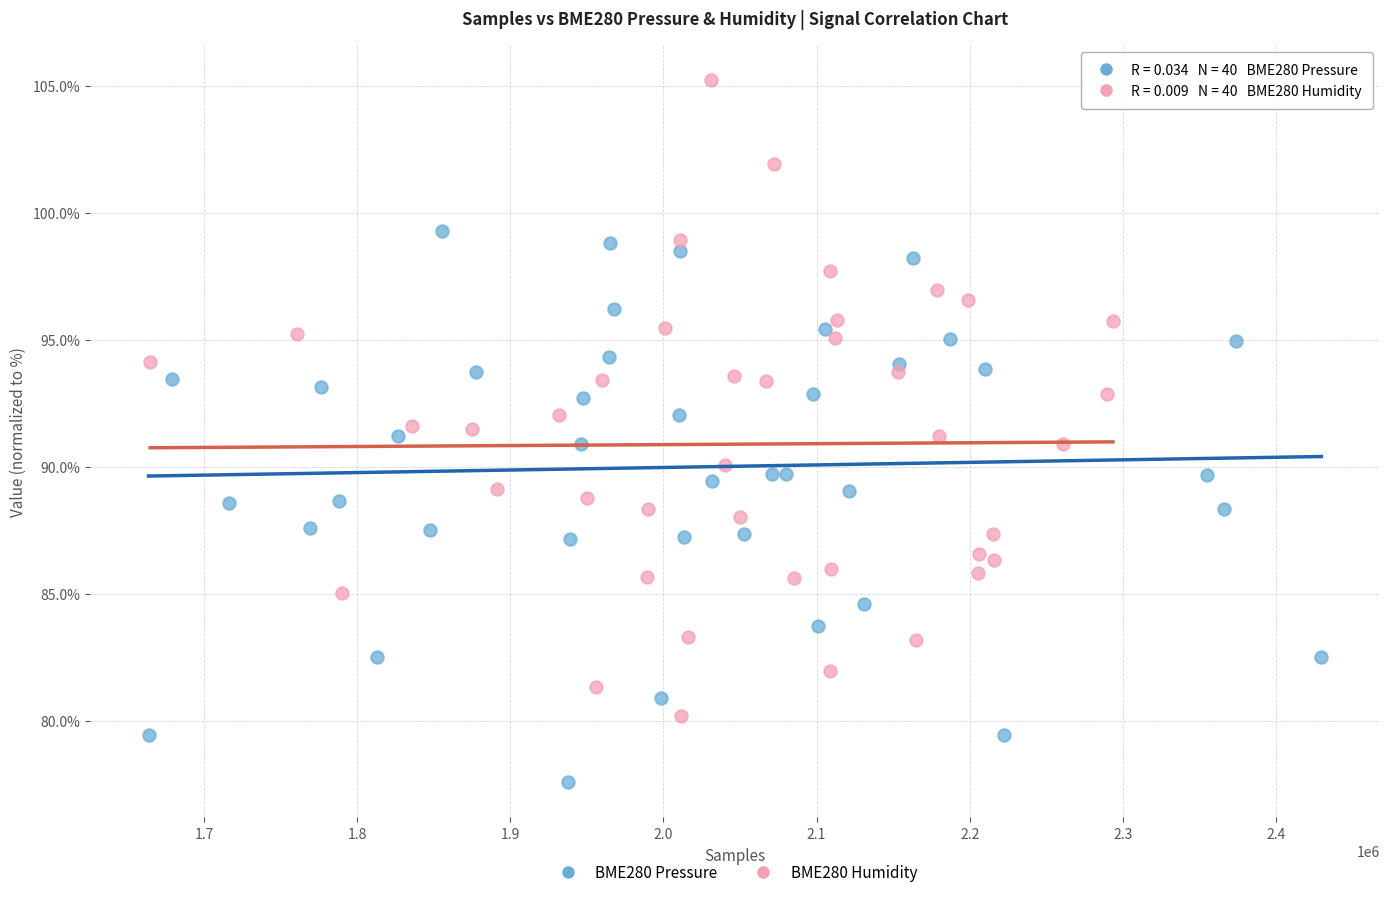

What are all the series names shown in the legend?

BME280 Pressure, BME280 Humidity